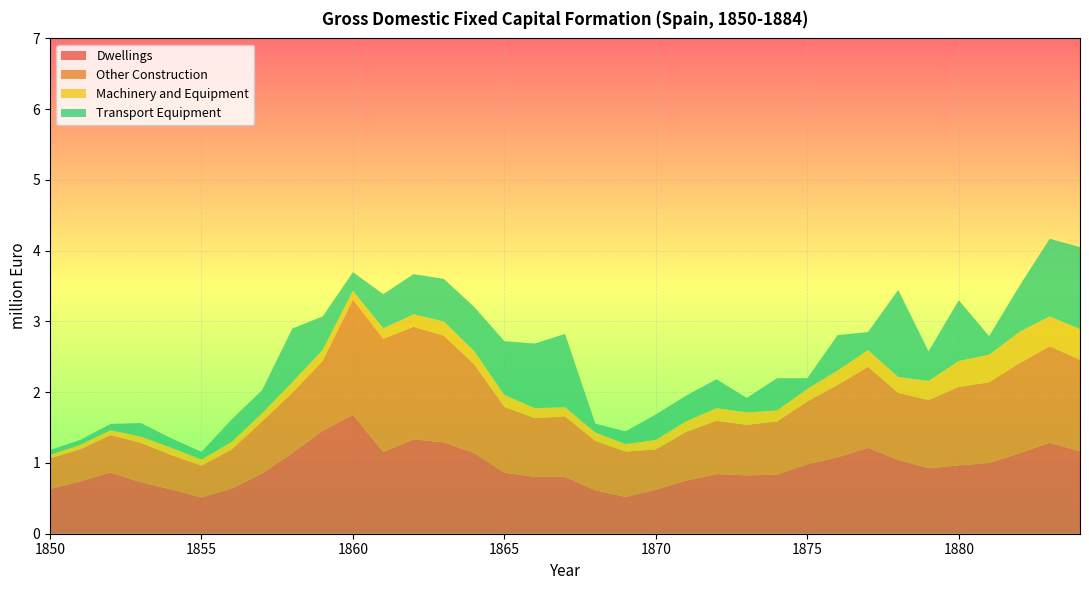

Reading left to right, extract all data points from this chart.

Dwellings: 1850=0.6	1851=0.7	1852=0.9	1853=0.7	1854=0.6	1855=0.5	1856=0.6	1857=0.8	1858=1.1	1859=1.5	1860=1.7	1861=1.2	1862=1.3	1863=1.3	1864=1.1	1865=0.9	1866=0.8	1867=0.8	1868=0.6	1869=0.5	1870=0.6	1871=0.8	1872=0.8	1873=0.8	1874=0.8	1875=1.0	1876=1.1	1877=1.2	1878=1.0	1879=0.9	1880=1.0	1881=1.0	1882=1.1	1883=1.3	1884=1.2
Other Construction: 1850=0.4	1851=0.5	1852=0.5	1853=0.6	1854=0.5	1855=0.5	1856=0.6	1857=0.7	1858=0.9	1859=1.0	1860=1.6	1861=1.6	1862=1.6	1863=1.5	1864=1.3	1865=0.9	1866=0.8	1867=0.9	1868=0.7	1869=0.6	1870=0.6	1871=0.7	1872=0.8	1873=0.7	1874=0.8	1875=0.9	1876=1.0	1877=1.1	1878=0.9	1879=1.0	1880=1.1	1881=1.1	1882=1.3	1883=1.4	1884=1.3
Machinery and Equipment: 1850=0.0	1851=0.1	1852=0.1	1853=0.1	1854=0.1	1855=0.1	1856=0.1	1857=0.1	1858=0.1	1859=0.2	1860=0.1	1861=0.1	1862=0.2	1863=0.2	1864=0.2	1865=0.2	1866=0.1	1867=0.1	1868=0.1	1869=0.1	1870=0.1	1871=0.1	1872=0.2	1873=0.2	1874=0.2	1875=0.2	1876=0.2	1877=0.2	1878=0.2	1879=0.3	1880=0.4	1881=0.4	1882=0.4	1883=0.4	1884=0.4
Transport Equipment: 1850=0.1	1851=0.1	1852=0.1	1853=0.2	1854=0.1	1855=0.1	1856=0.3	1857=0.3	1858=0.8	1859=0.5	1860=0.3	1861=0.5	1862=0.6	1863=0.6	1864=0.6	1865=0.8	1866=0.9	1867=1.0	1868=0.1	1869=0.2	1870=0.4	1871=0.4	1872=0.4	1873=0.2	1874=0.5	1875=0.2	1876=0.5	1877=0.3	1878=1.2	1879=0.4	1880=0.9	1881=0.3	1882=0.6	1883=1.1	1884=1.2